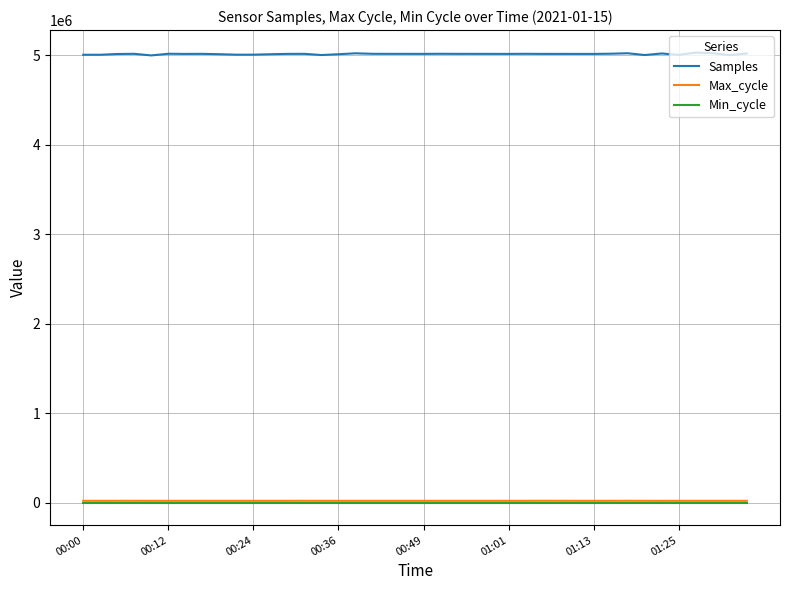

True or false: Samples and Min_cycle cross at least once.

False